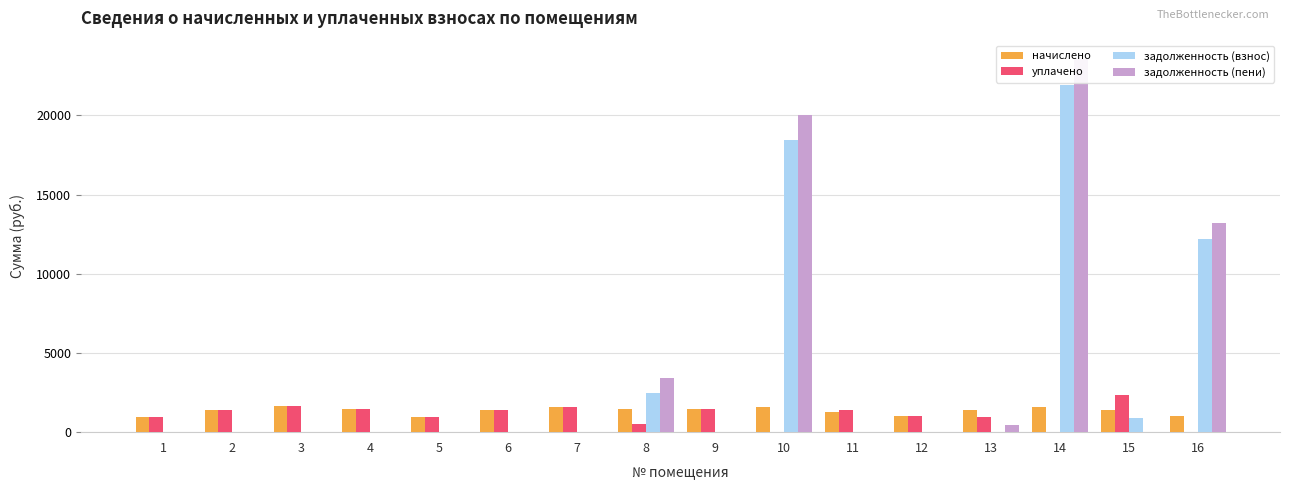

What is the difference between the maximum and minimum values in the задолженность (пени) series?

23542.7